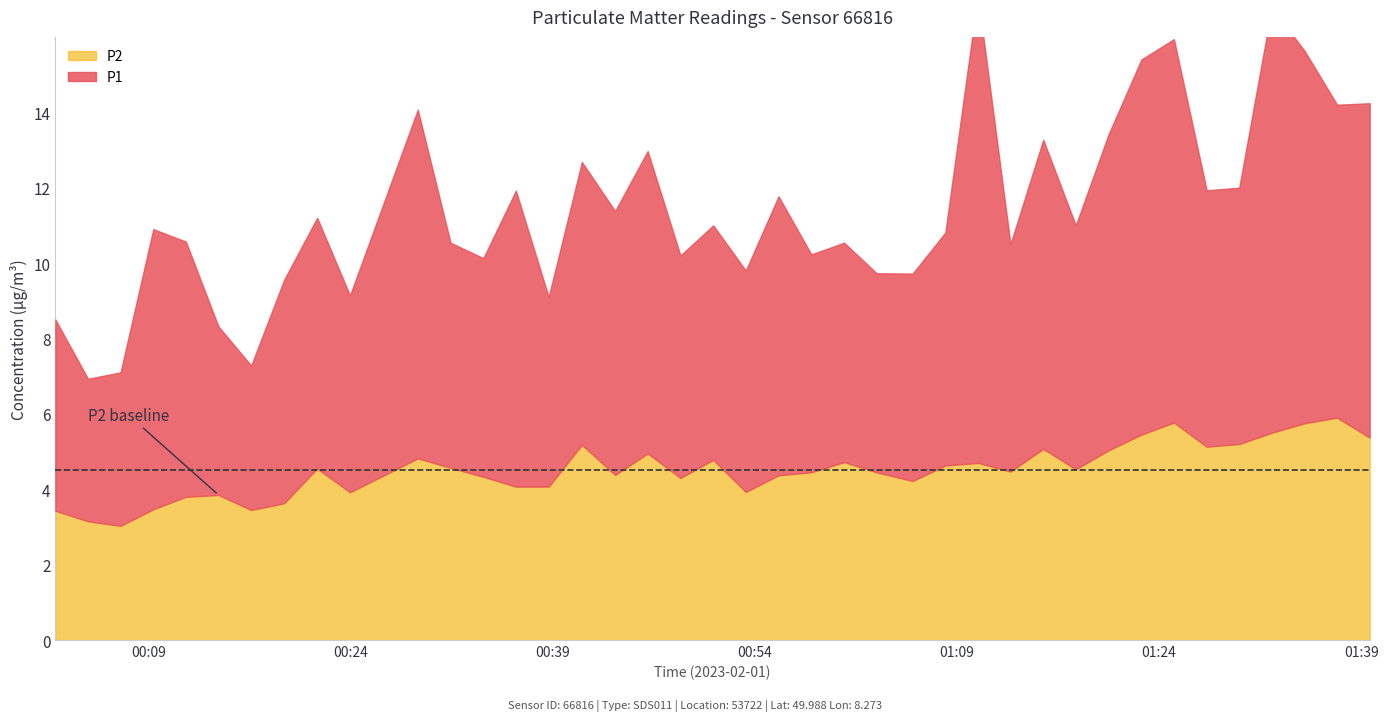

What are all the series names shown in the legend?

P1, P2